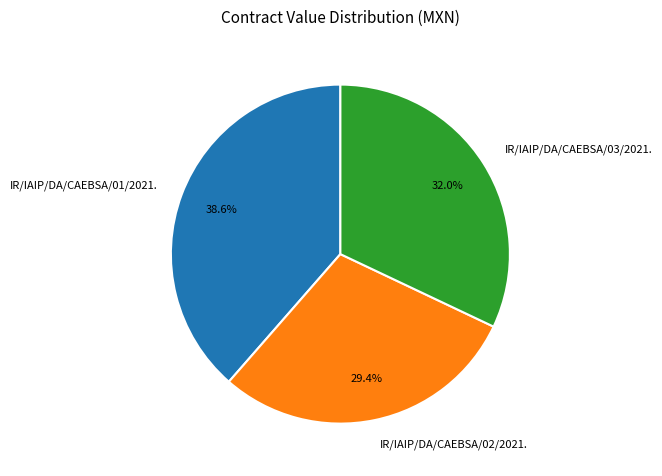

Which slice is the largest?

IR/IAIP/DA/CAEBSA/01/2021.